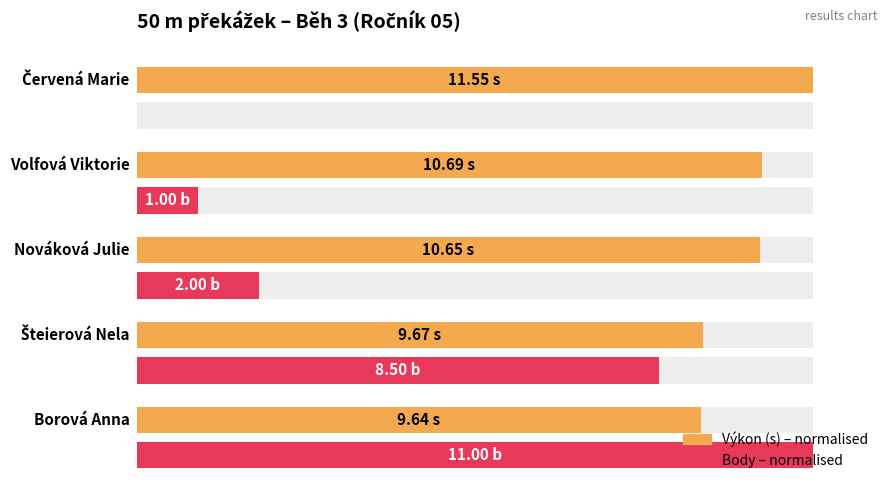

What is the value of the Výkon (norm.) bar at the 2nd from the left?

83.7